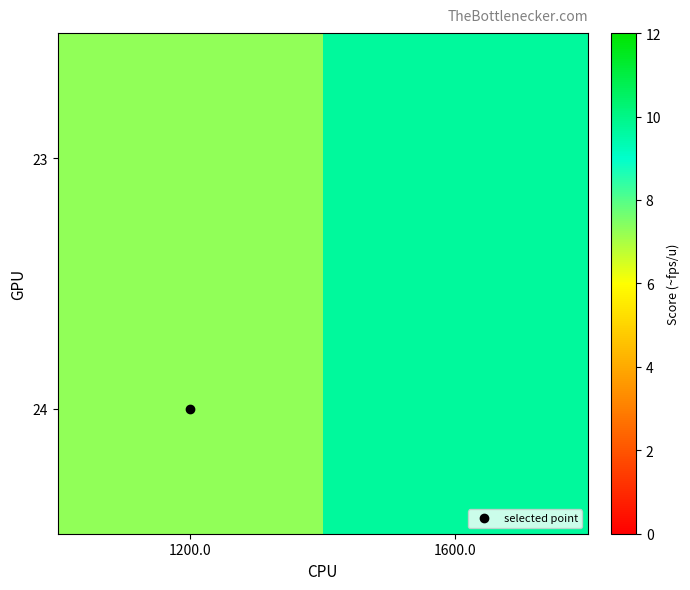

Between 1200.0 and 1600.0, which is larger?

1600.0